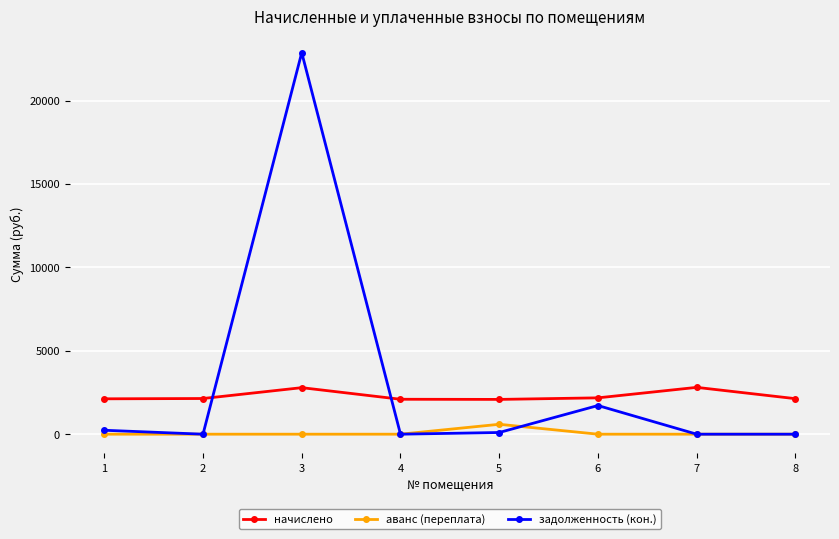

What is the average value of the аванс (переплата) series?

74.2